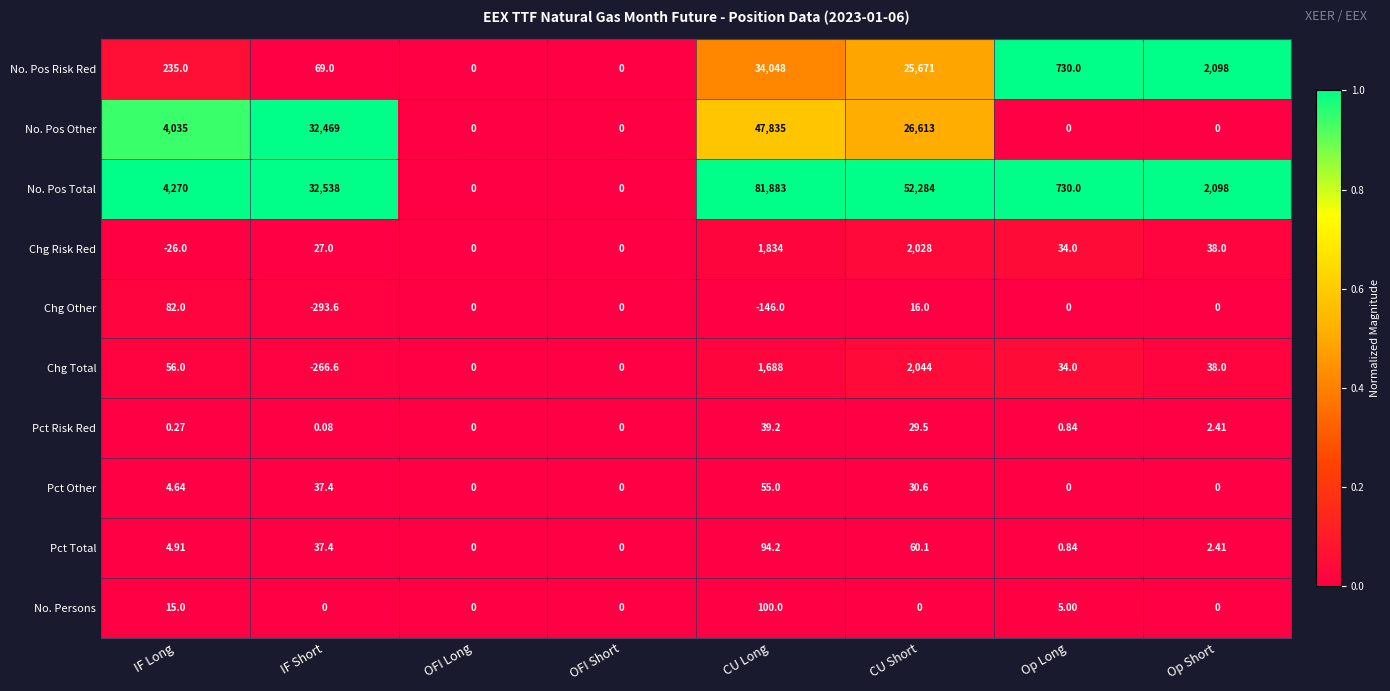

How many values in No. Pos Risk Red are above zero?

6